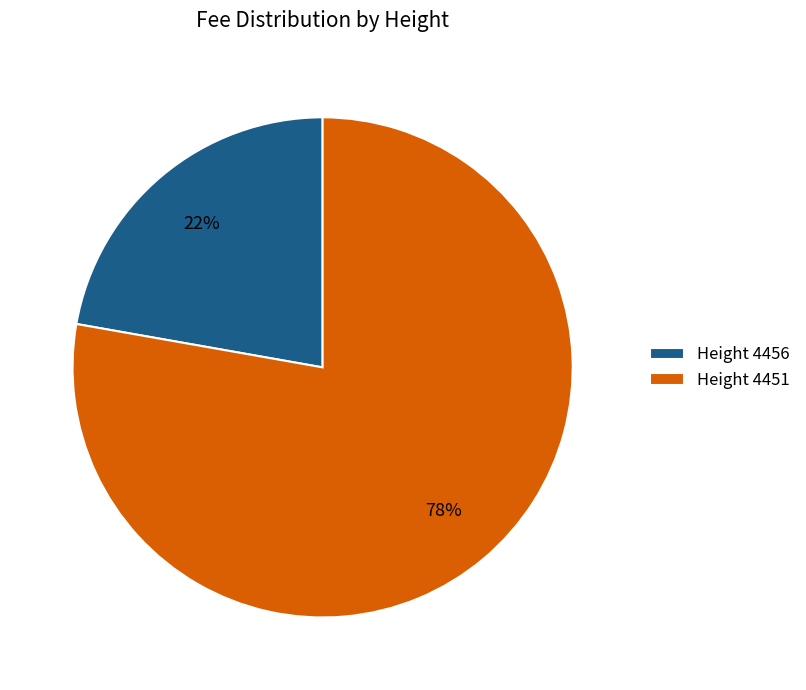

How many slices are in this pie chart?

2